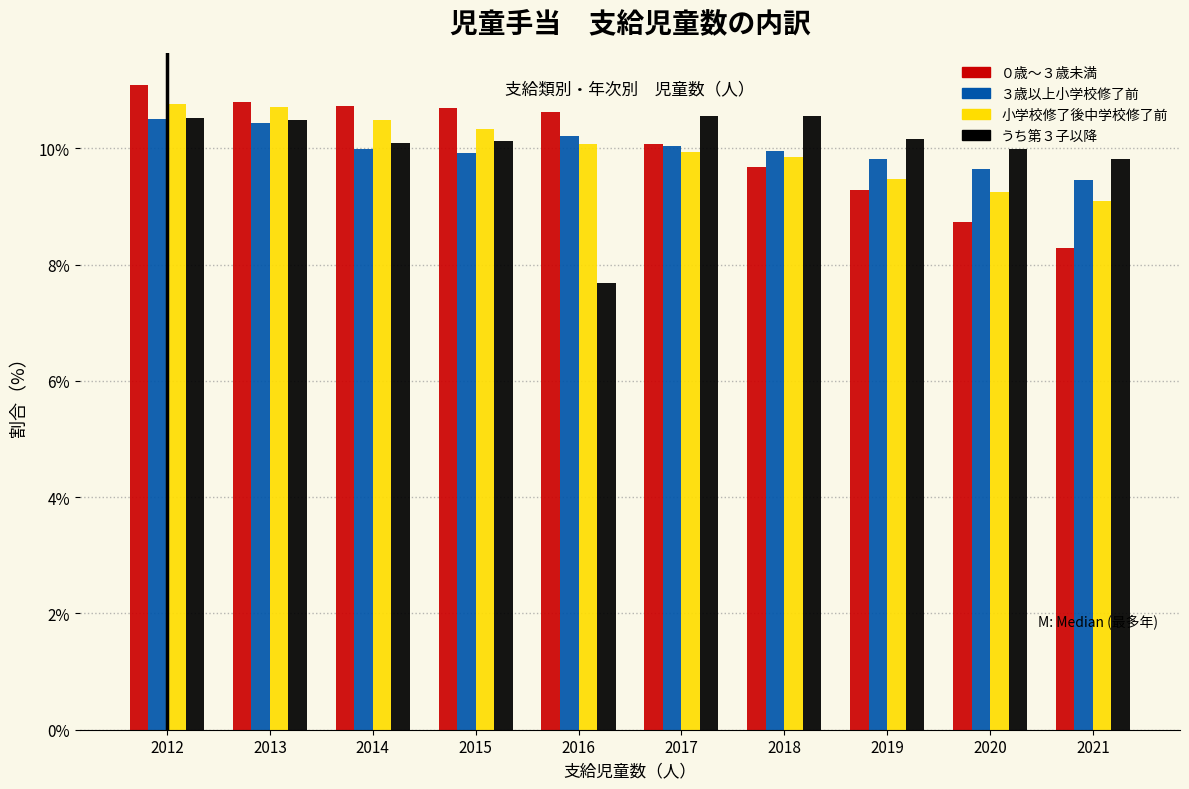

What is the minimum value for ３歳以上小学校修了前?

9.5